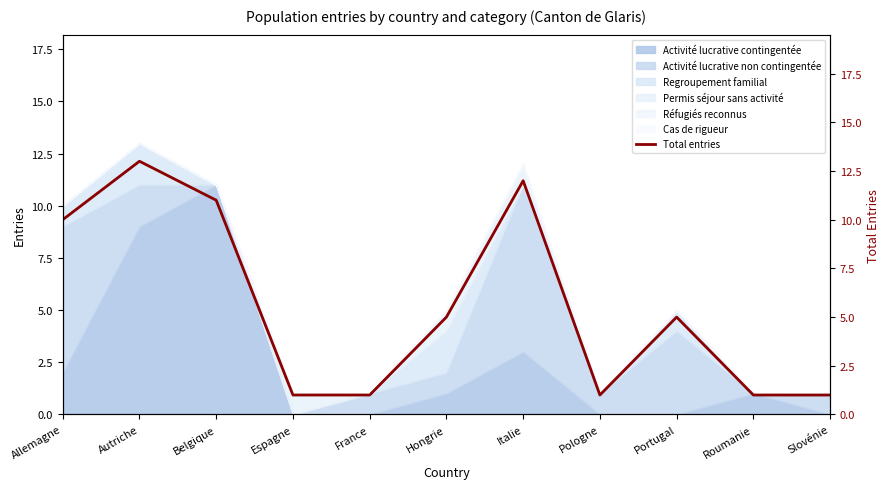

What is the ratio of the value at Allemagne to the value at Roumanie?

10.0